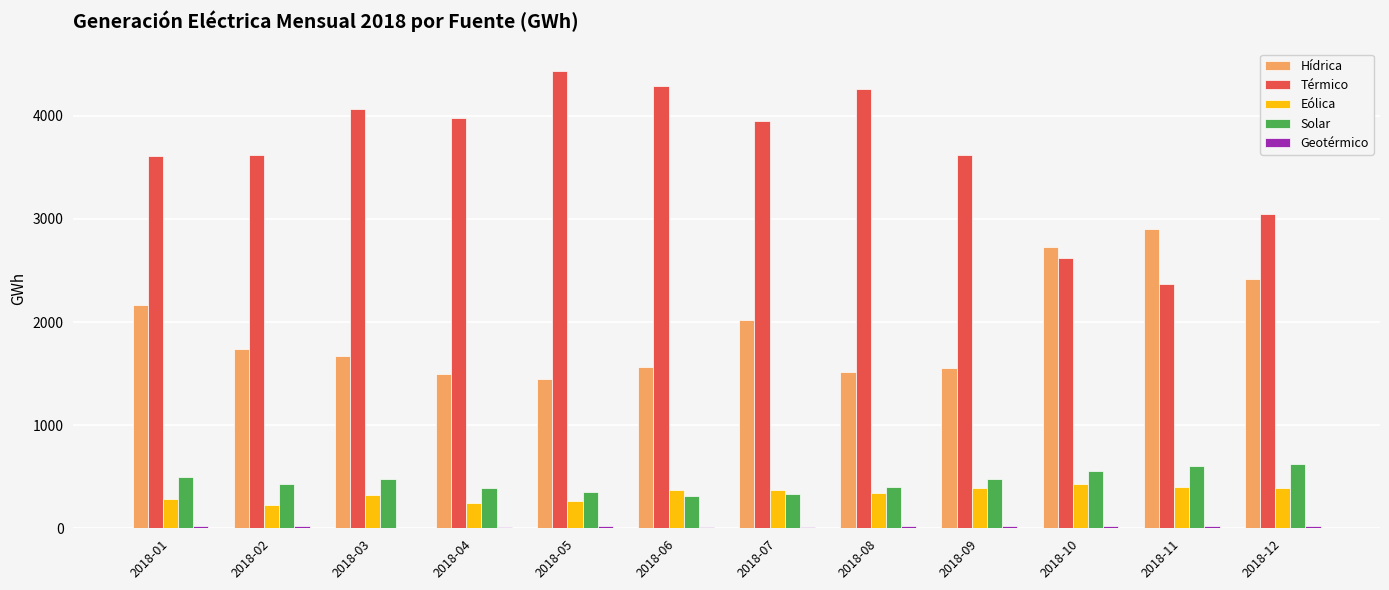

What is the sum of all Térmico values?

43844.5